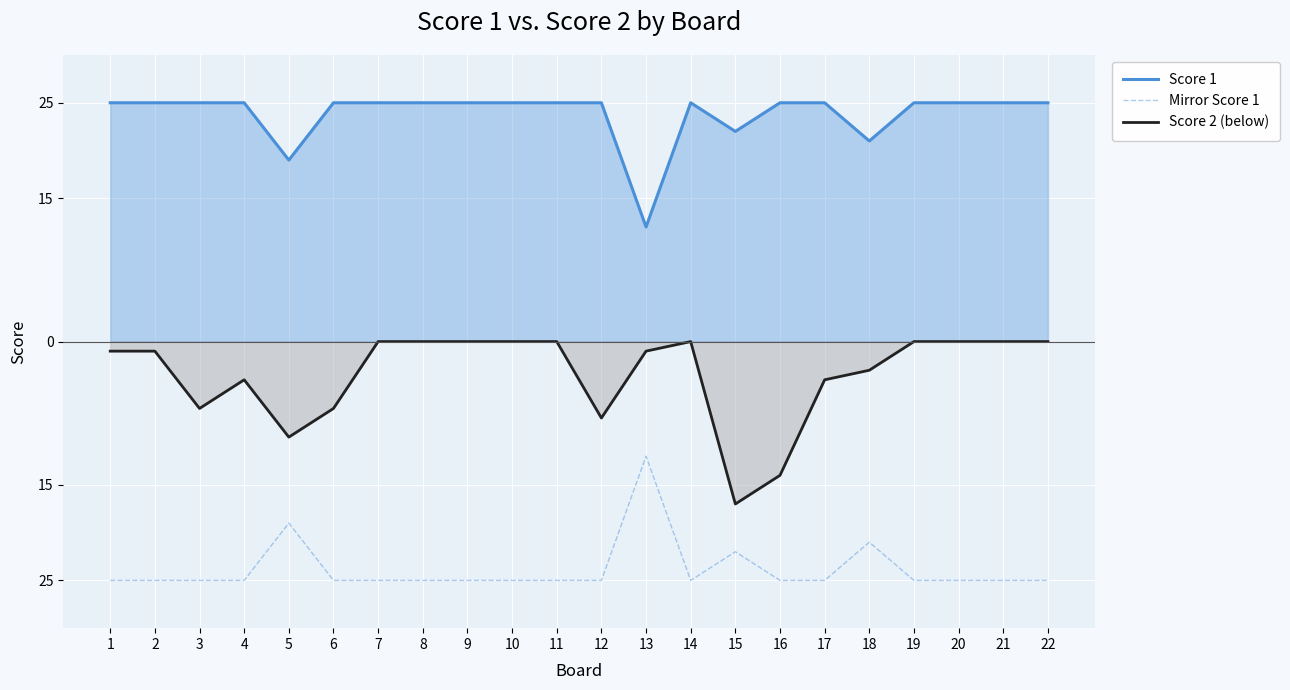

How many values in Score 2 (below) are below zero?

12